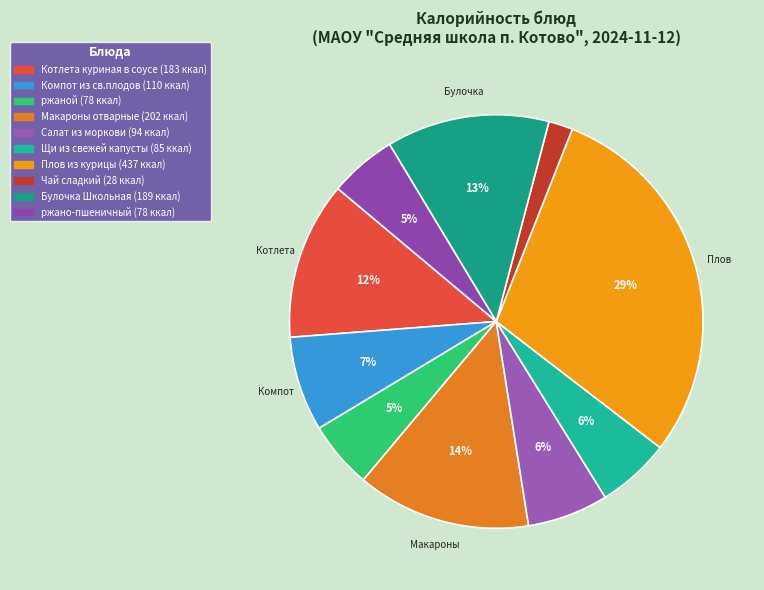

How many slices are in this pie chart?

10